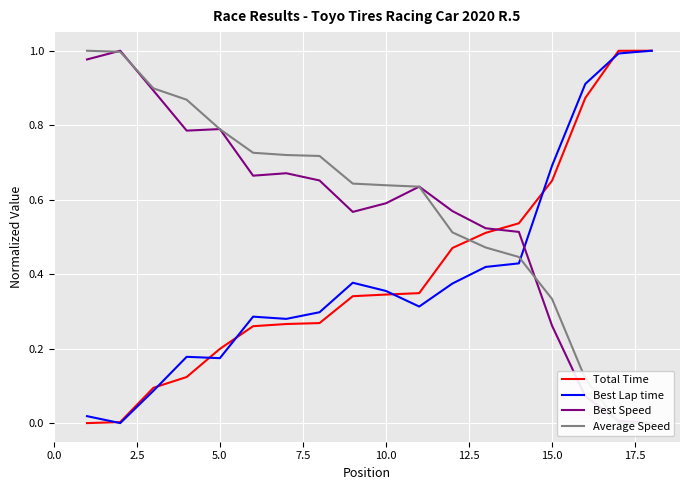

What is the average value of the Average Speed series?

0.6